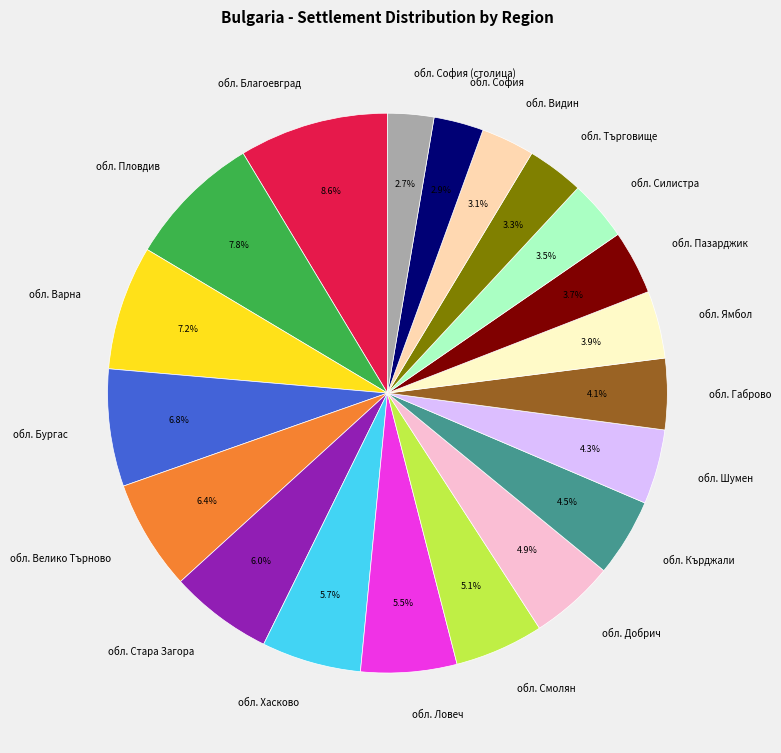

Does any single category account for the majority?

No